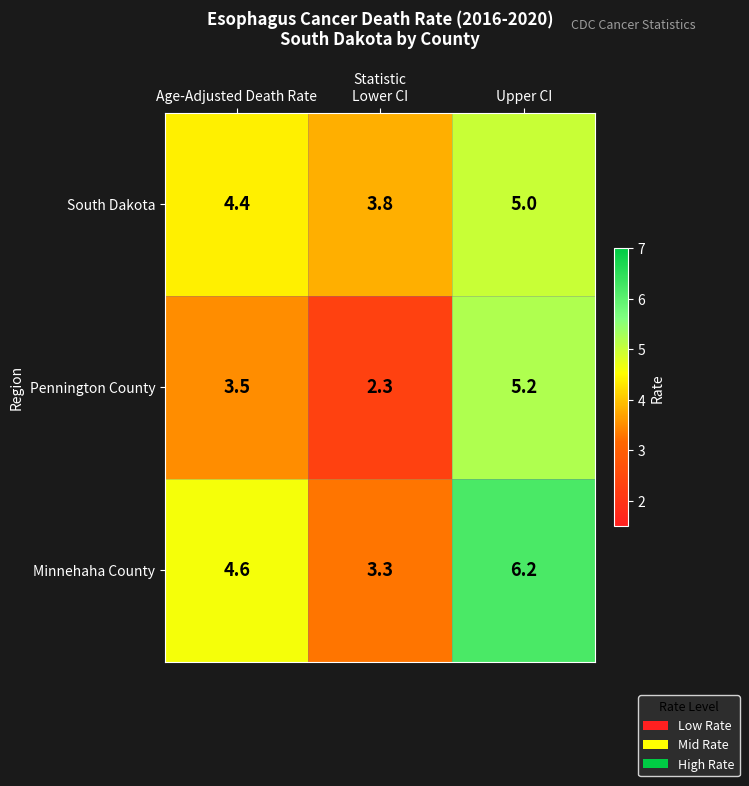

What is the difference between the highest and lowest values at Age-Adjusted Death Rate?

1.1